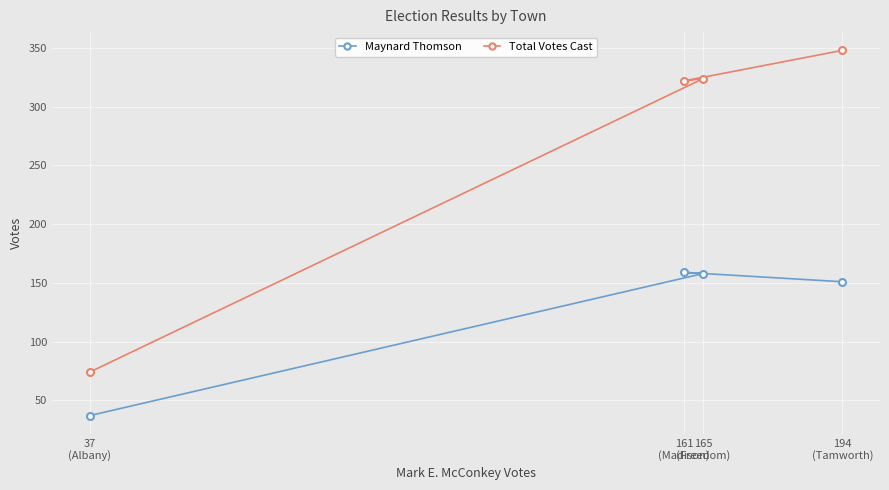

What is the difference between the second highest and minimum values in the Total Votes Cast series?

250